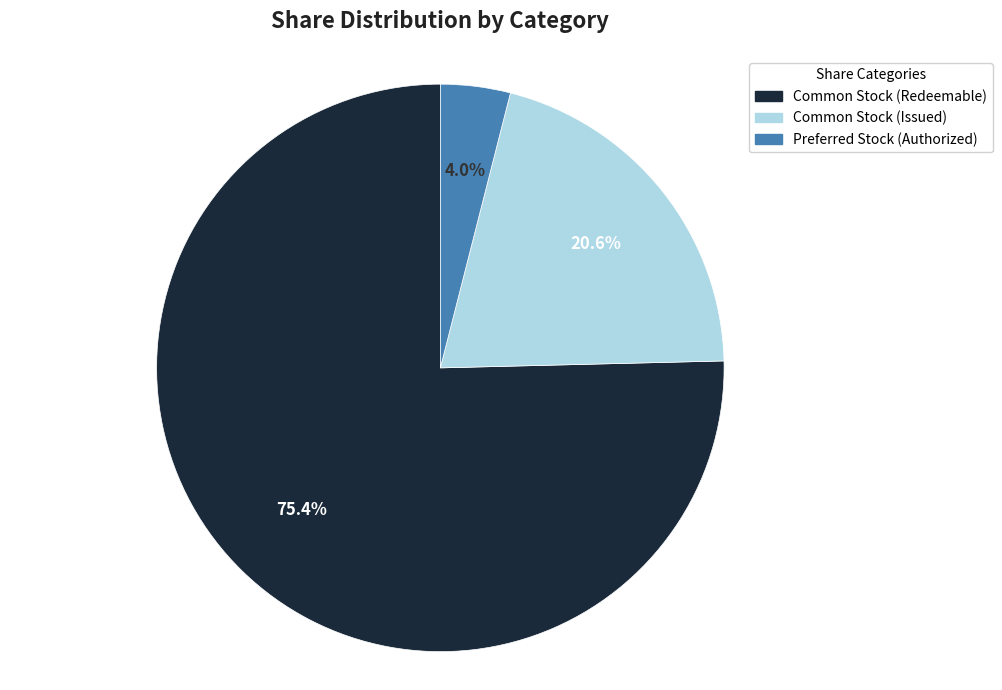

Which slice represents more than half of the pie?

Common Stock (Redeemable)